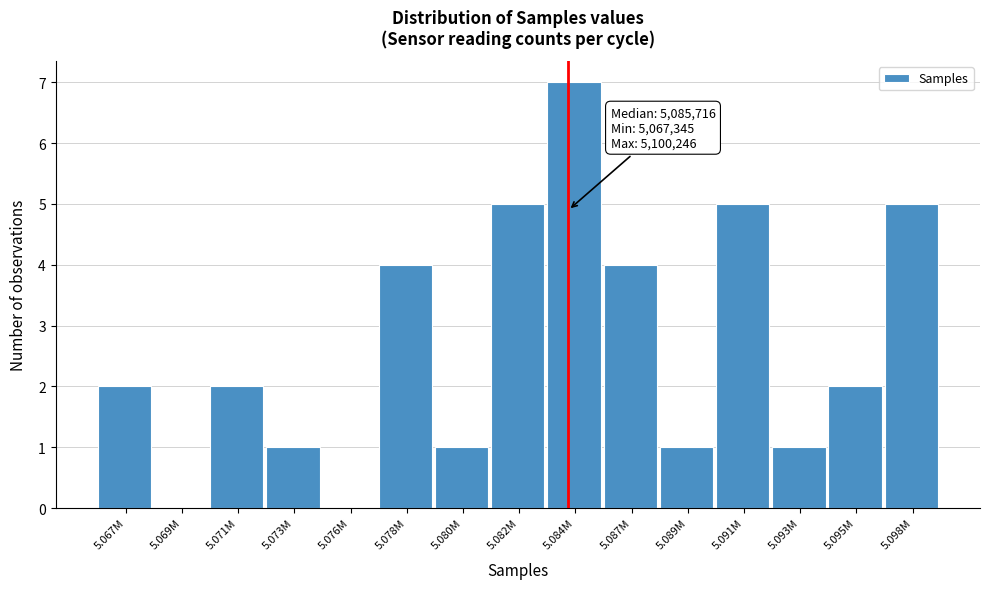

Reading left to right, extract all data points from this chart.

5.067M=2	5.069M=0	5.071M=2	5.073M=1	5.076M=0	5.078M=4	5.080M=1	5.082M=5	5.084M=7	5.087M=4	5.089M=1	5.091M=5	5.093M=1	5.095M=2	5.098M=5